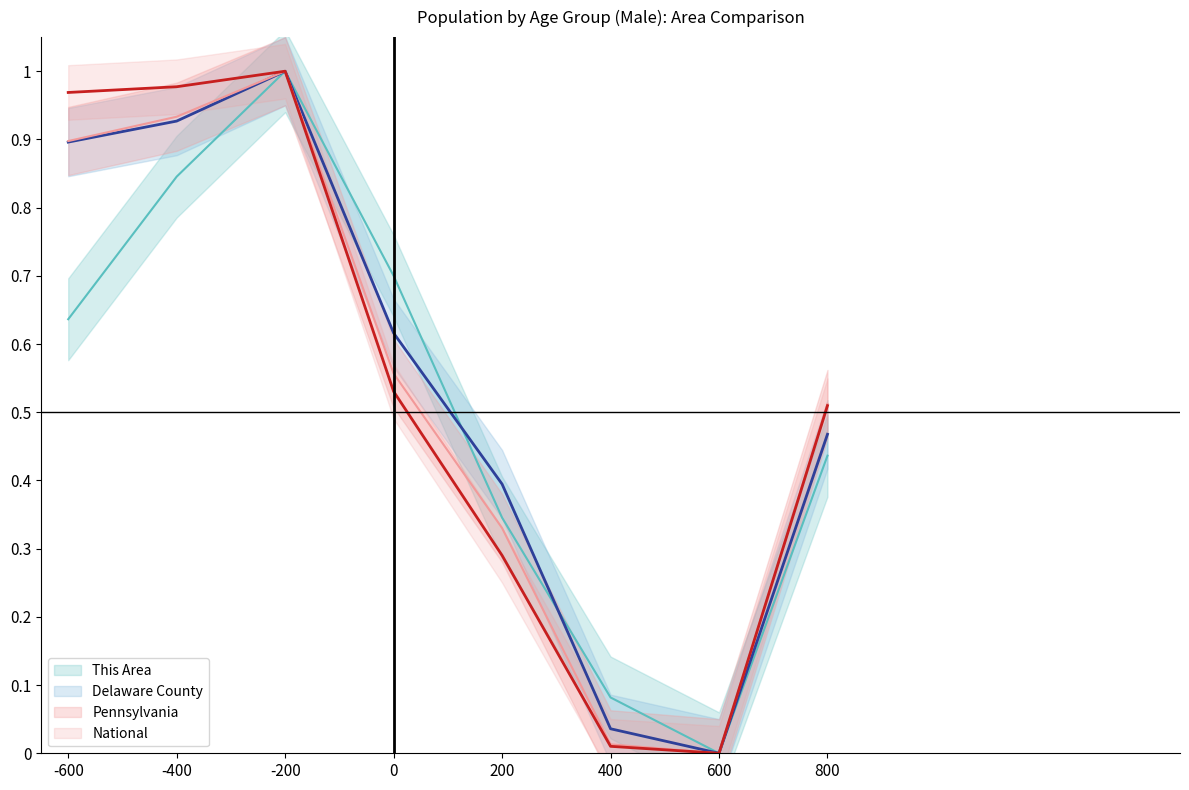

At 800, list the series in order from largest to smallest.

Pennsylvania, National, Delaware County, This Area